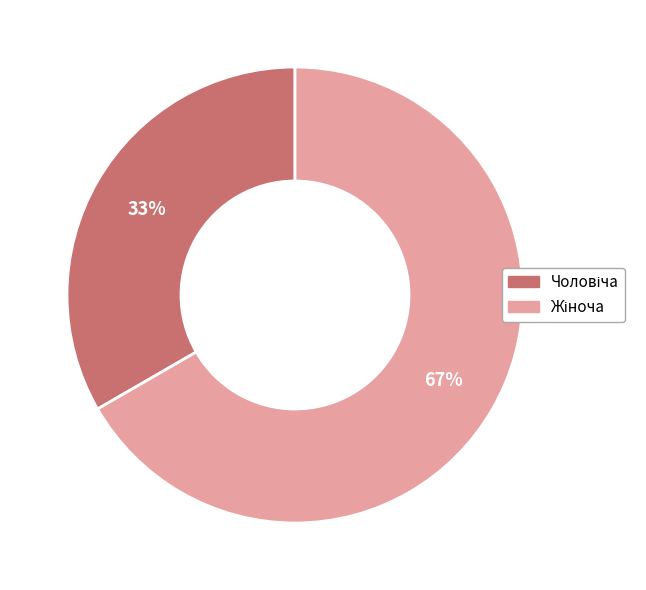

Is there a majority slice in this chart?

Yes